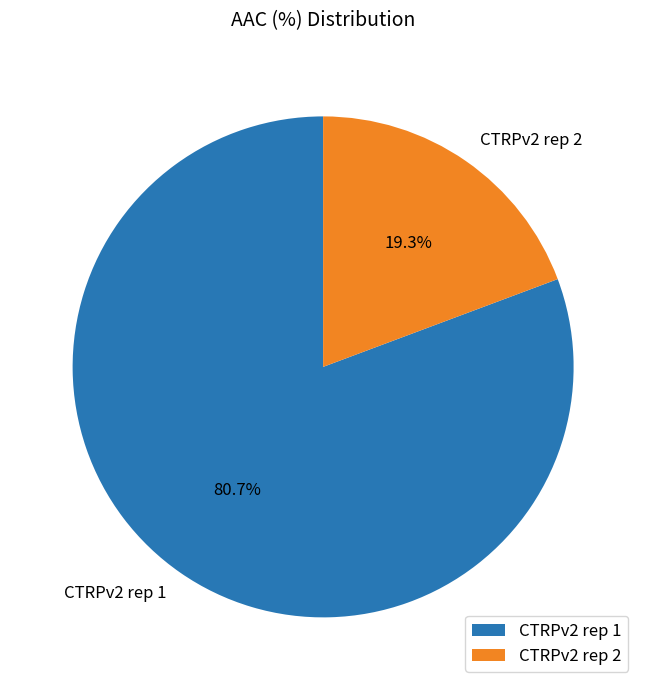

Rank the categories by value from lowest to highest.

CTRPv2 rep 2, CTRPv2 rep 1